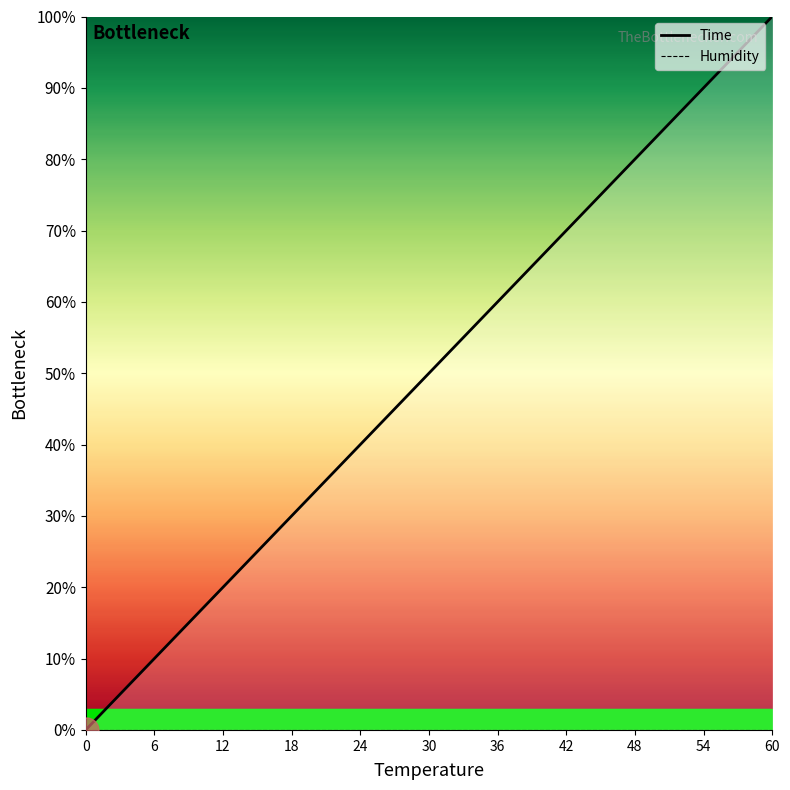

What is the difference between the maximum and minimum values?

100